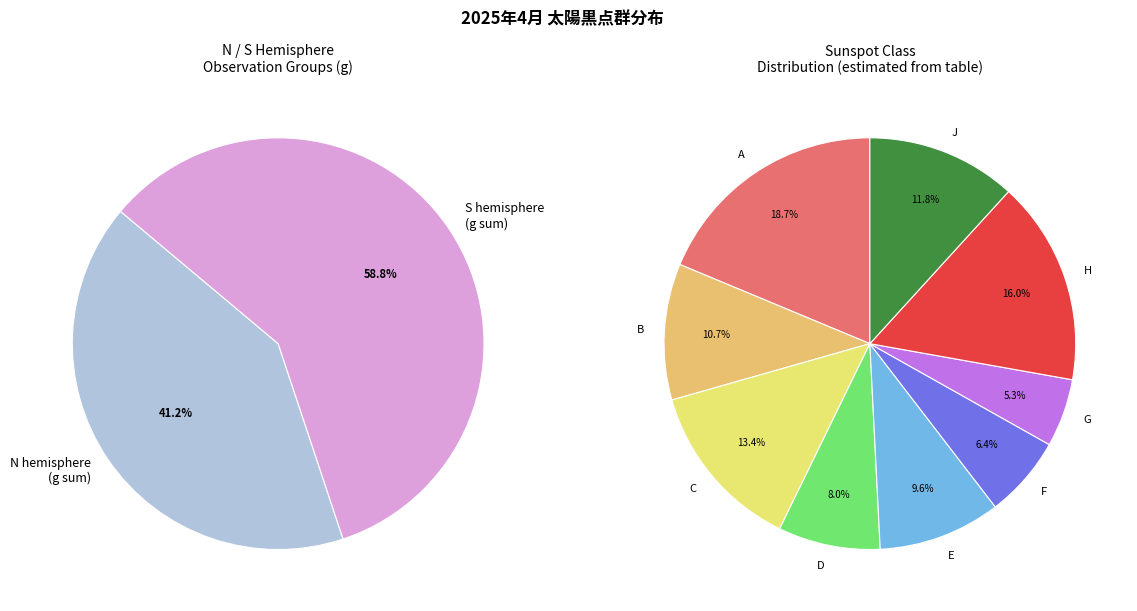

The 7 slice represents 16% of the pie. True or false?

False